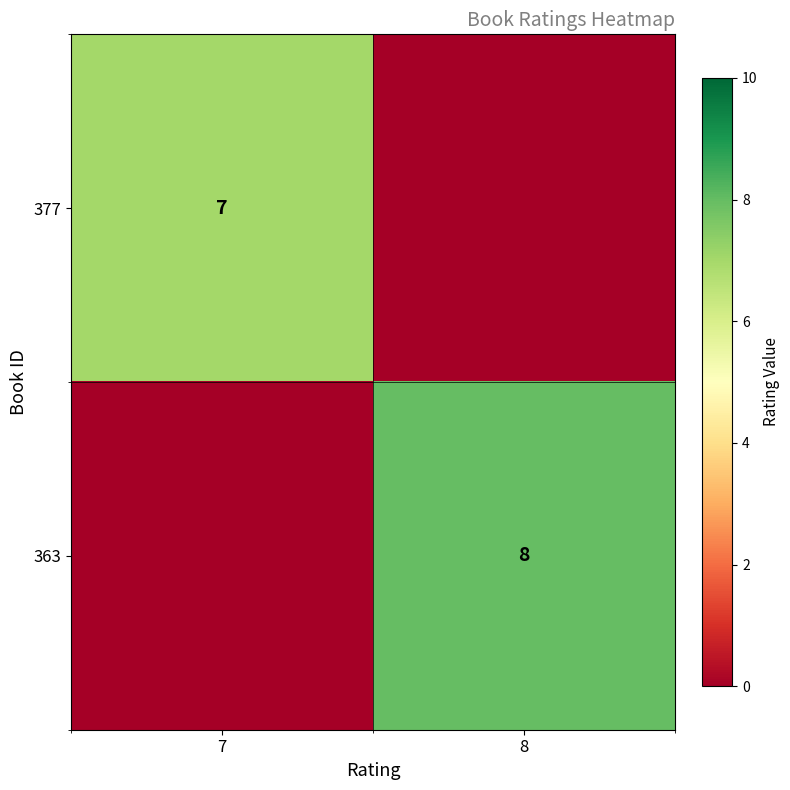

True or false: 377 has a value of 2 at 7.

False